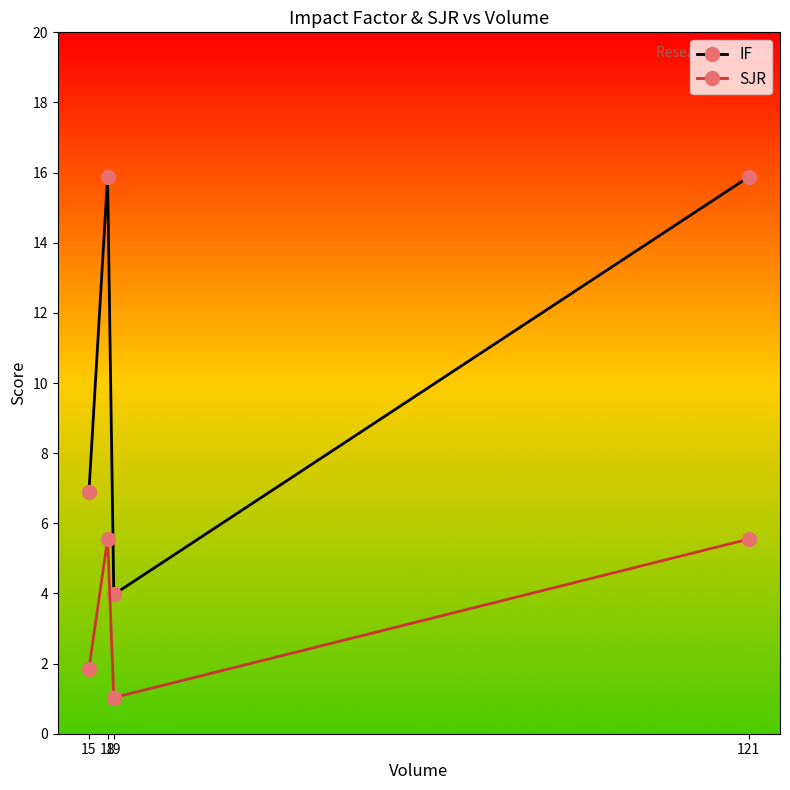

True or false: IF and SJR intersect in this chart.

False